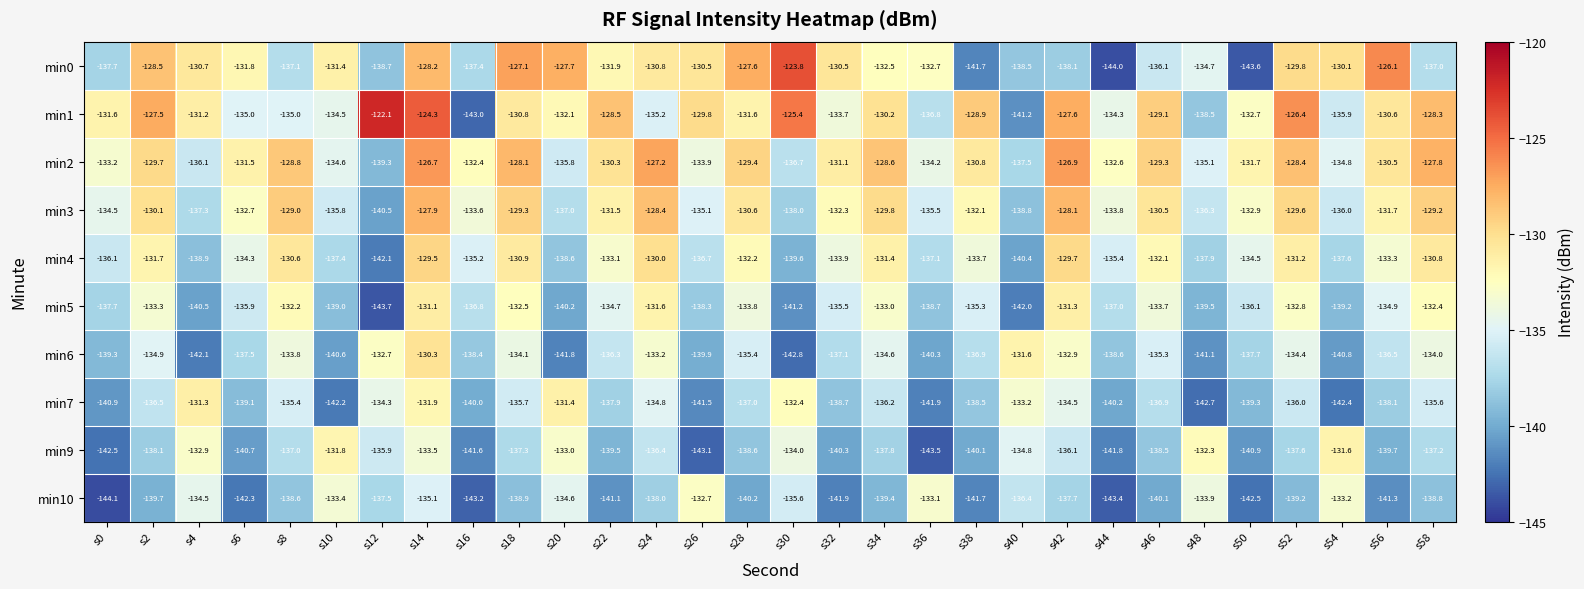

Which series has the largest range (max minus min)?

min1